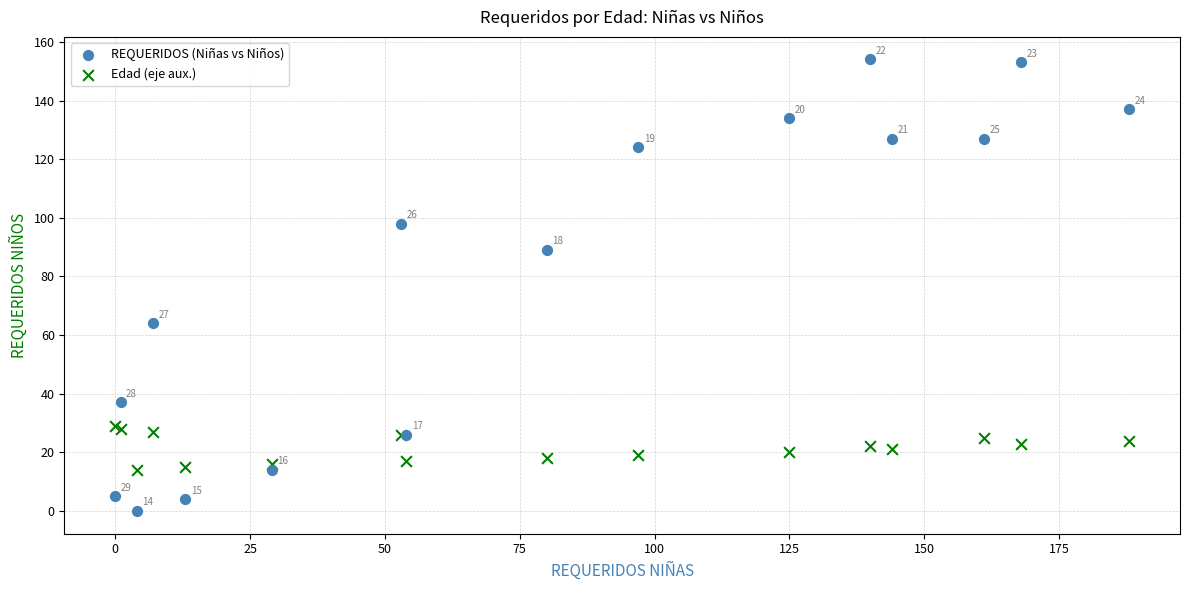

What is the X range (max minus min) for the scatter plot?

188